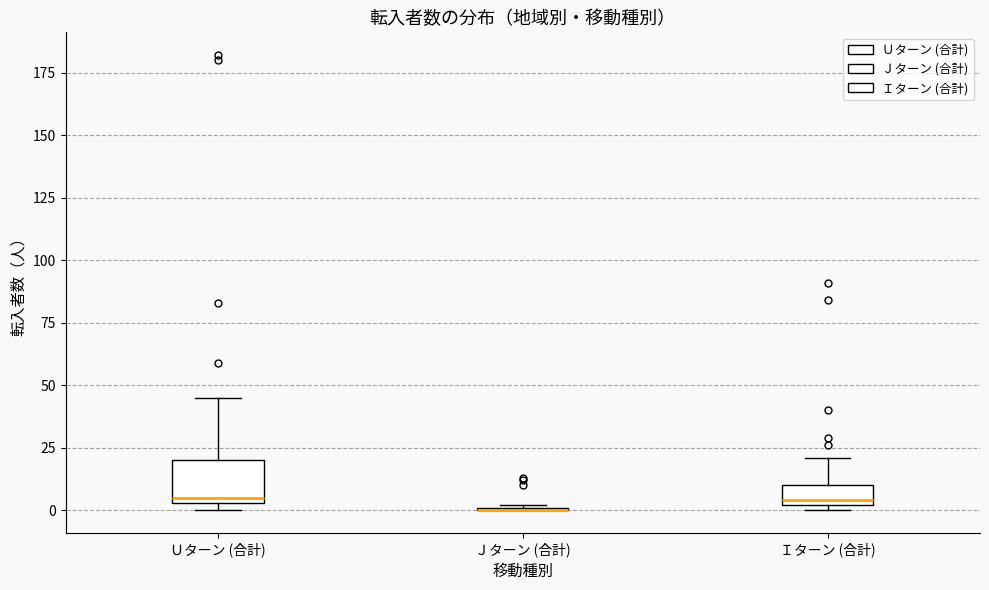

Reading left to right, read every box against the y-axis: the position of its median line, the range the box covers, and the ends of its whiskers. The values are not printed on the chart, so give them approximately, as read against the axis.

Ｕターン (合計): median 5 (just above the box's lower edge), box 5 to 20, whiskers 0 to 45
Ｊターン (合計): box collapsed to a line at 0, whiskers 0 to 0
Ｉターン (合計): median 5, box 0 to 10, whiskers 0 (just below the box's lower edge) to 20